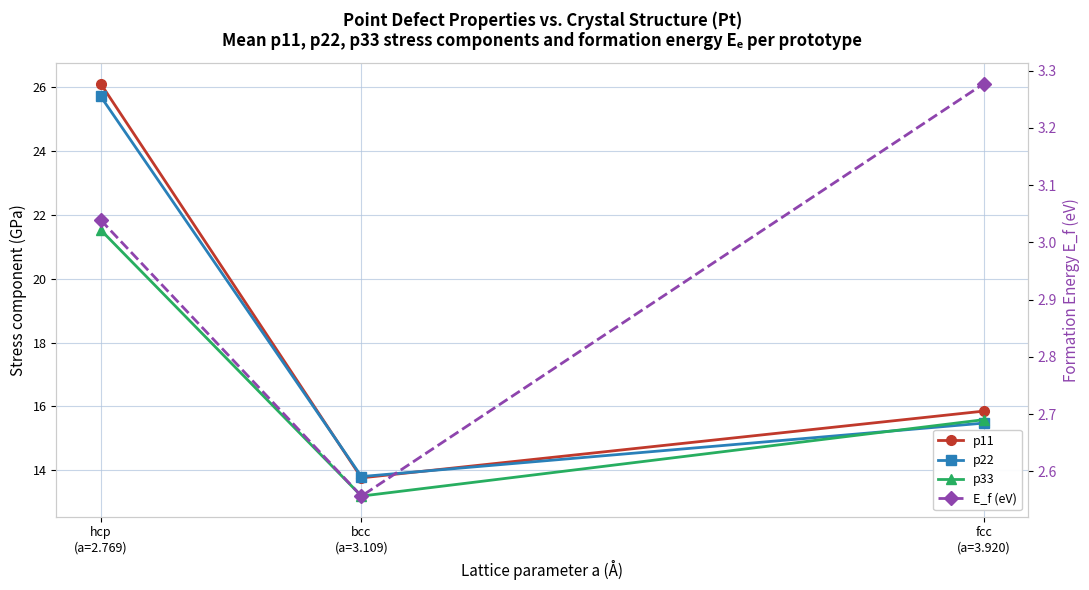

Is it true that E_f (eV) equals 0.9 at fcc
(a=3.920)?

False